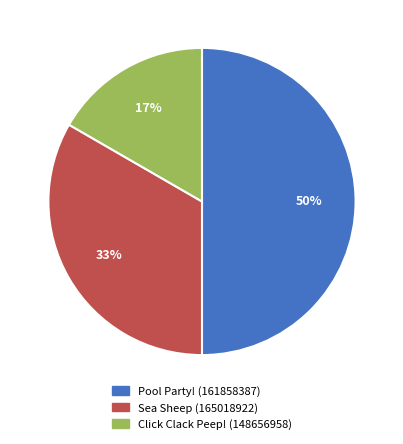

Rank the categories by value from lowest to highest.

Click Clack Peep! (148656958), Sea Sheep (165018922), Pool Party! (161858387)